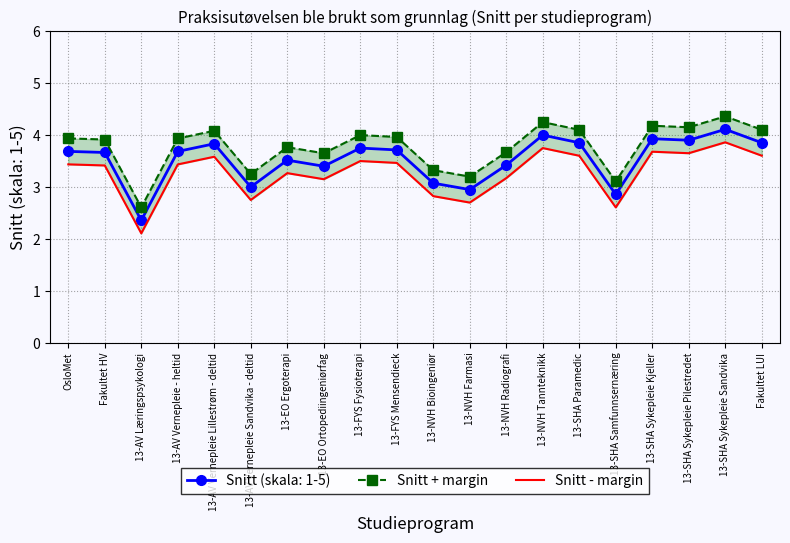

Where is Snitt + margin nearest to the value 3?

13-SHA Samfunnsernæring